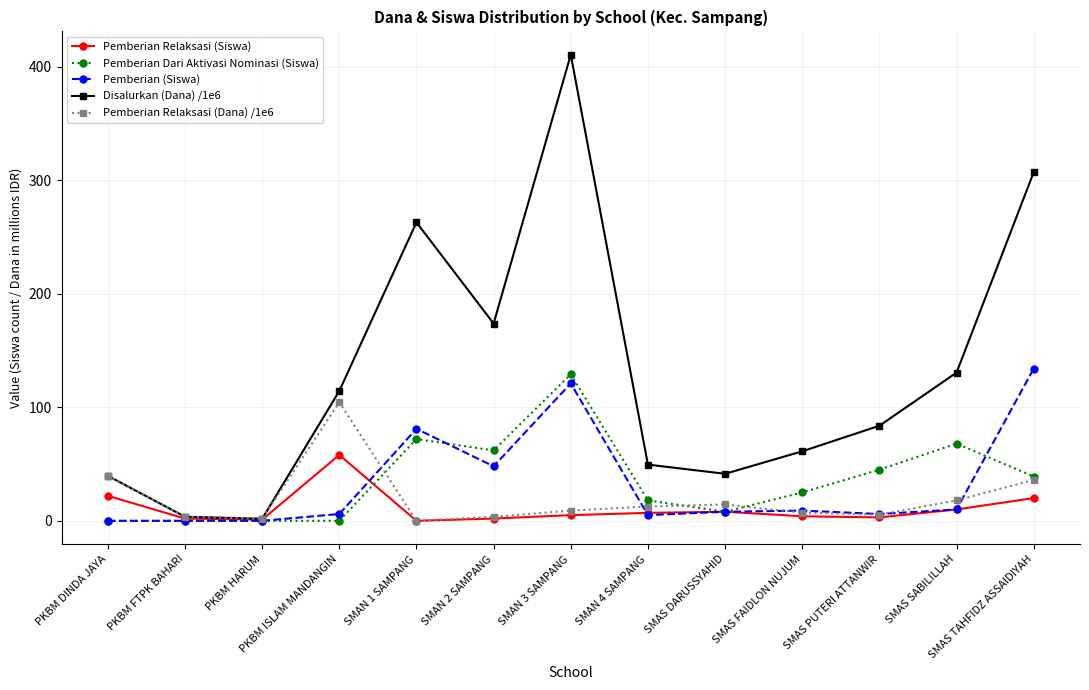

What is the difference between the highest and lowest values at SMAS SABILILLAH?

120.5